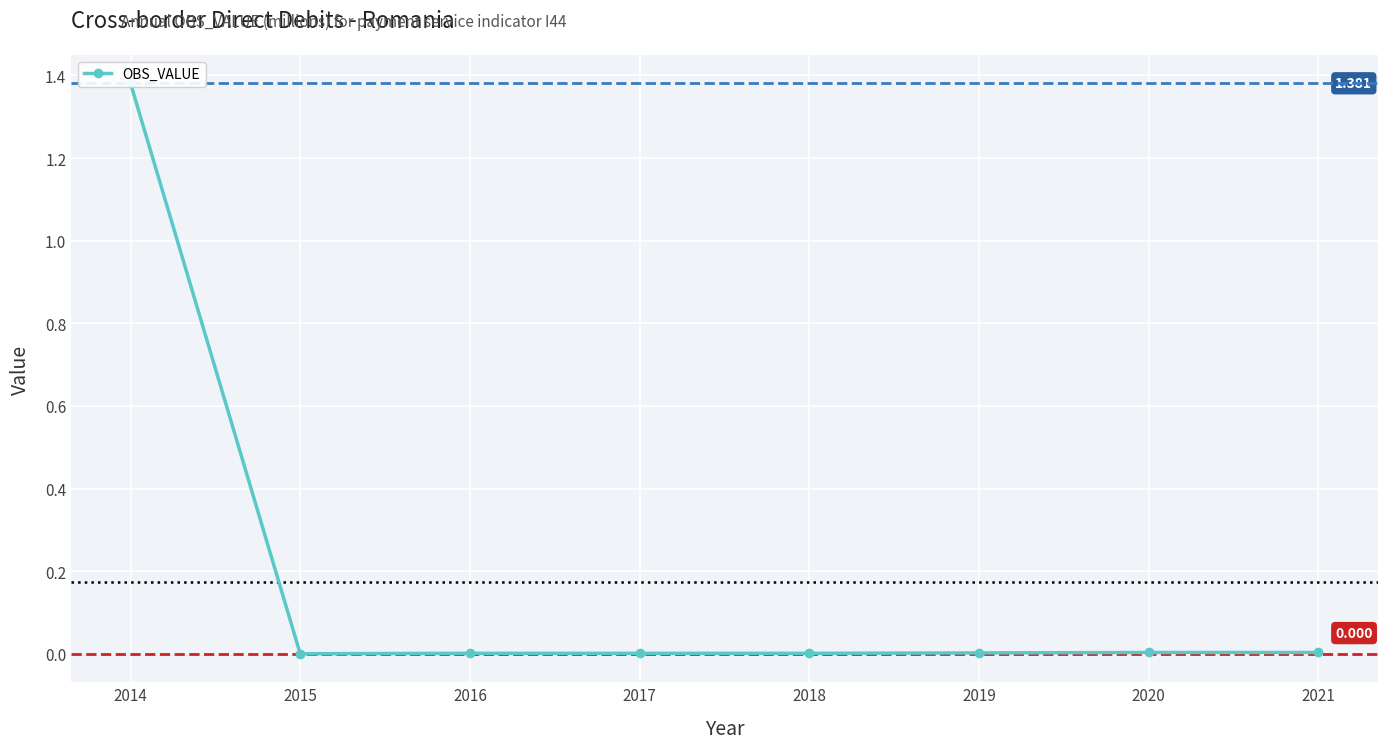

Which category has the lowest value across all series?

2015